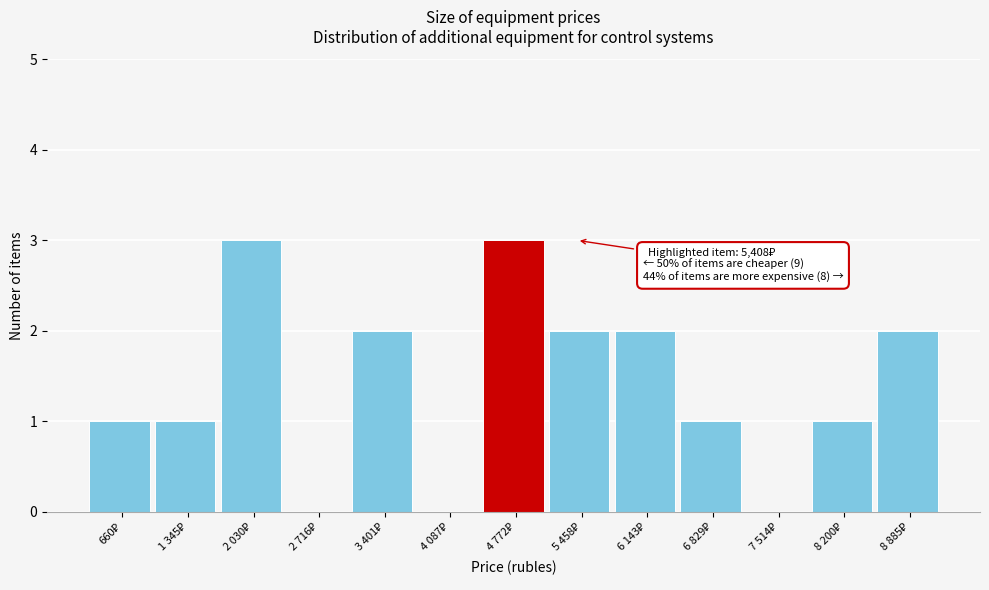

What is the sum of all values?

18